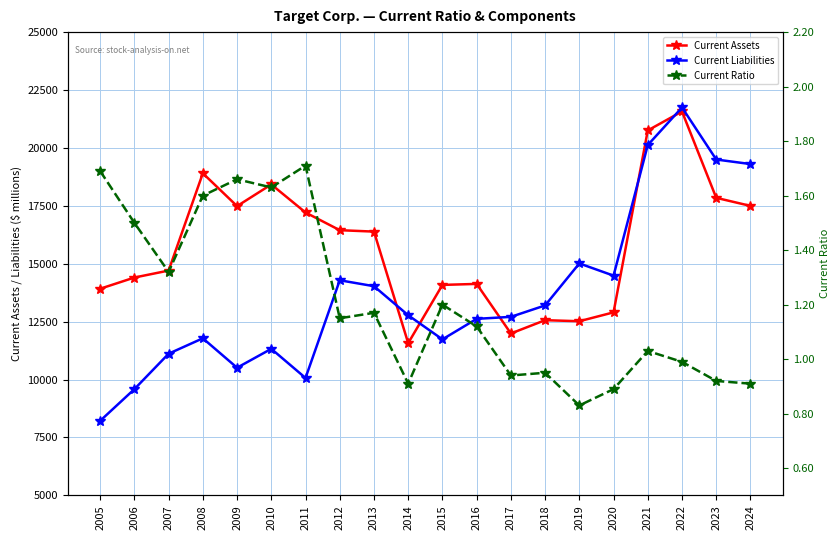

What is the difference between the highest and lowest values at 2021?

20755.0